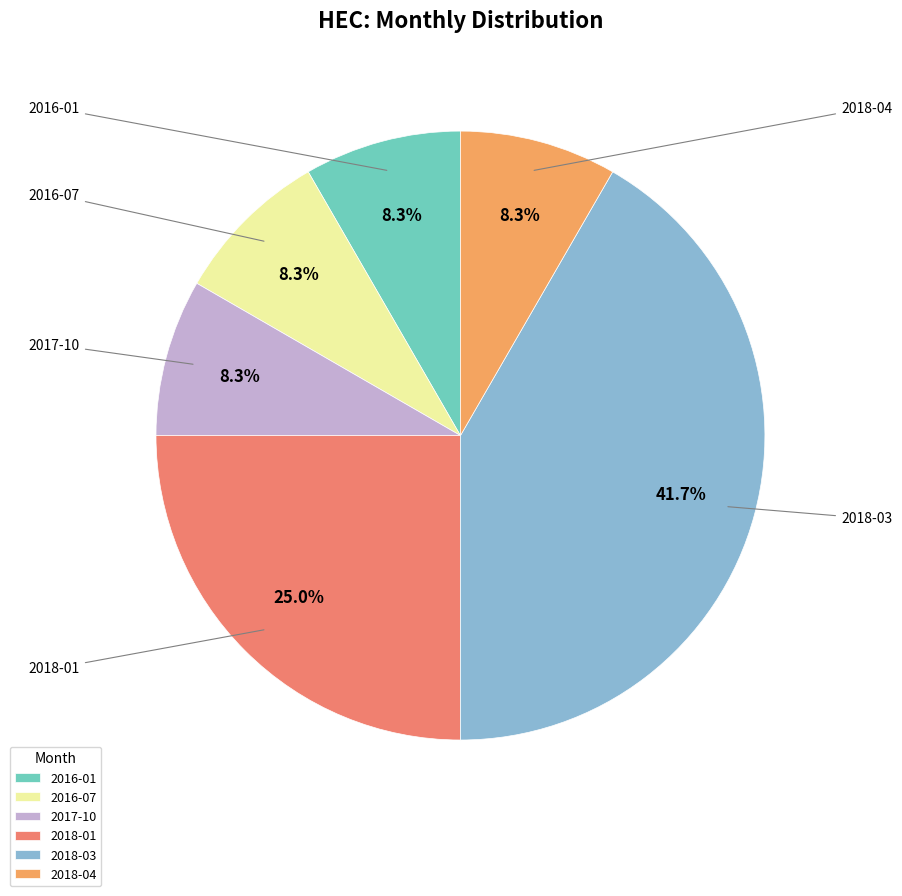

Is there any slice that represents more than half of the pie?

No